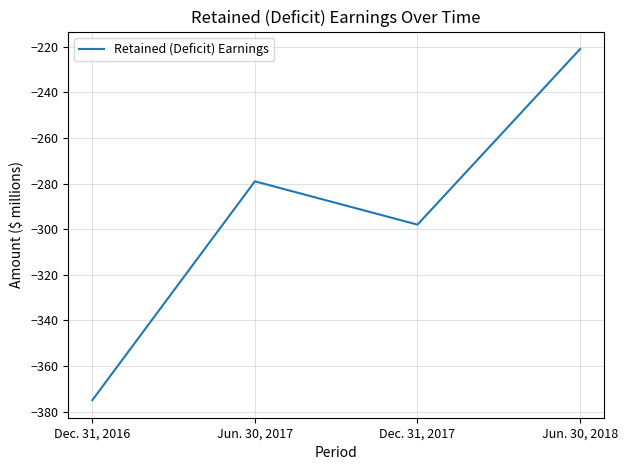

Where is the first local maximum?

Jun. 30, 2017